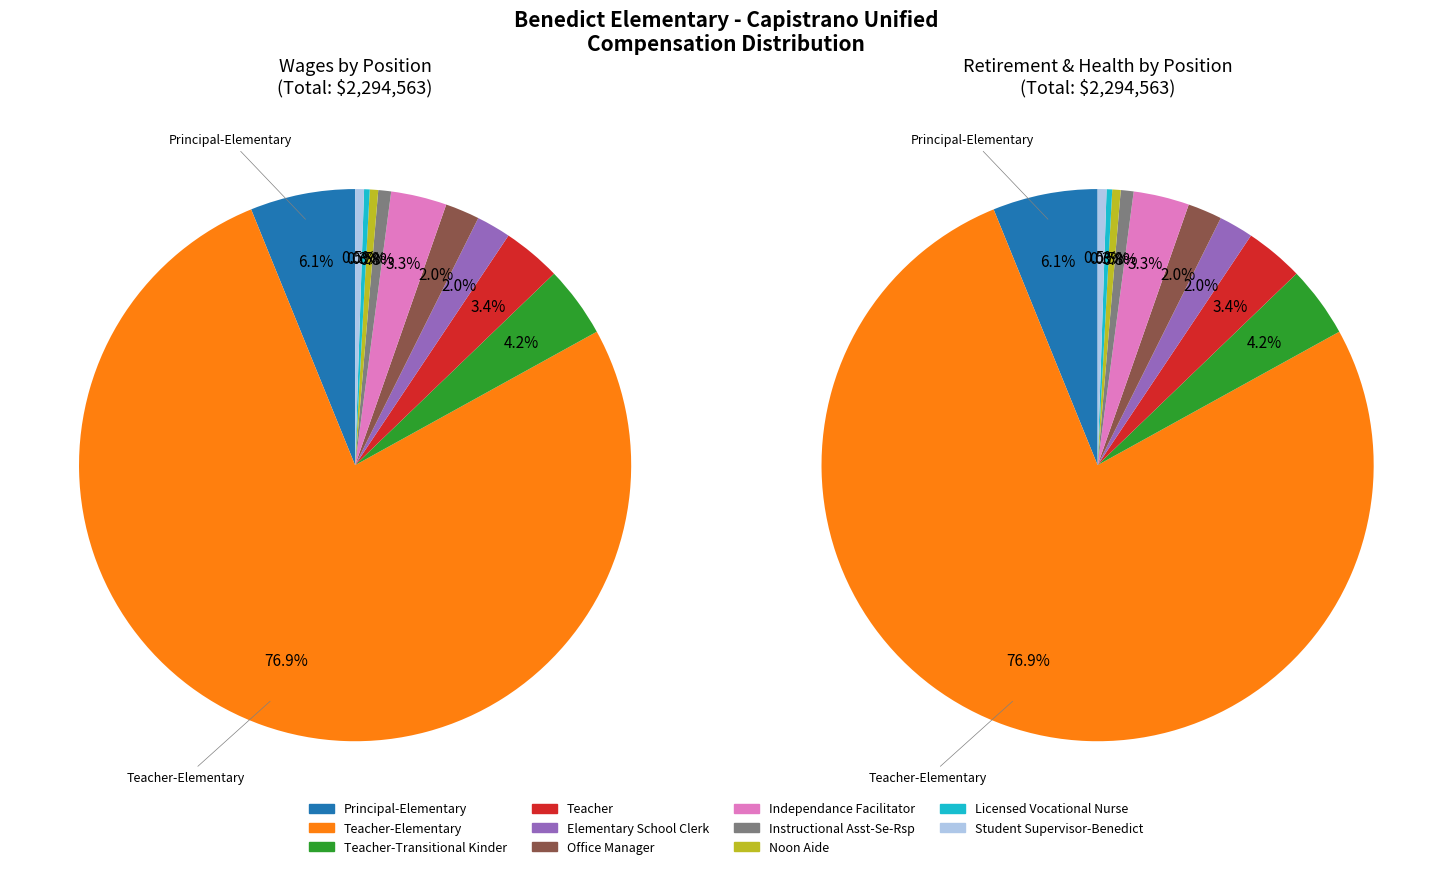

The Office Manager slice represents 2% of the pie. True or false?

True